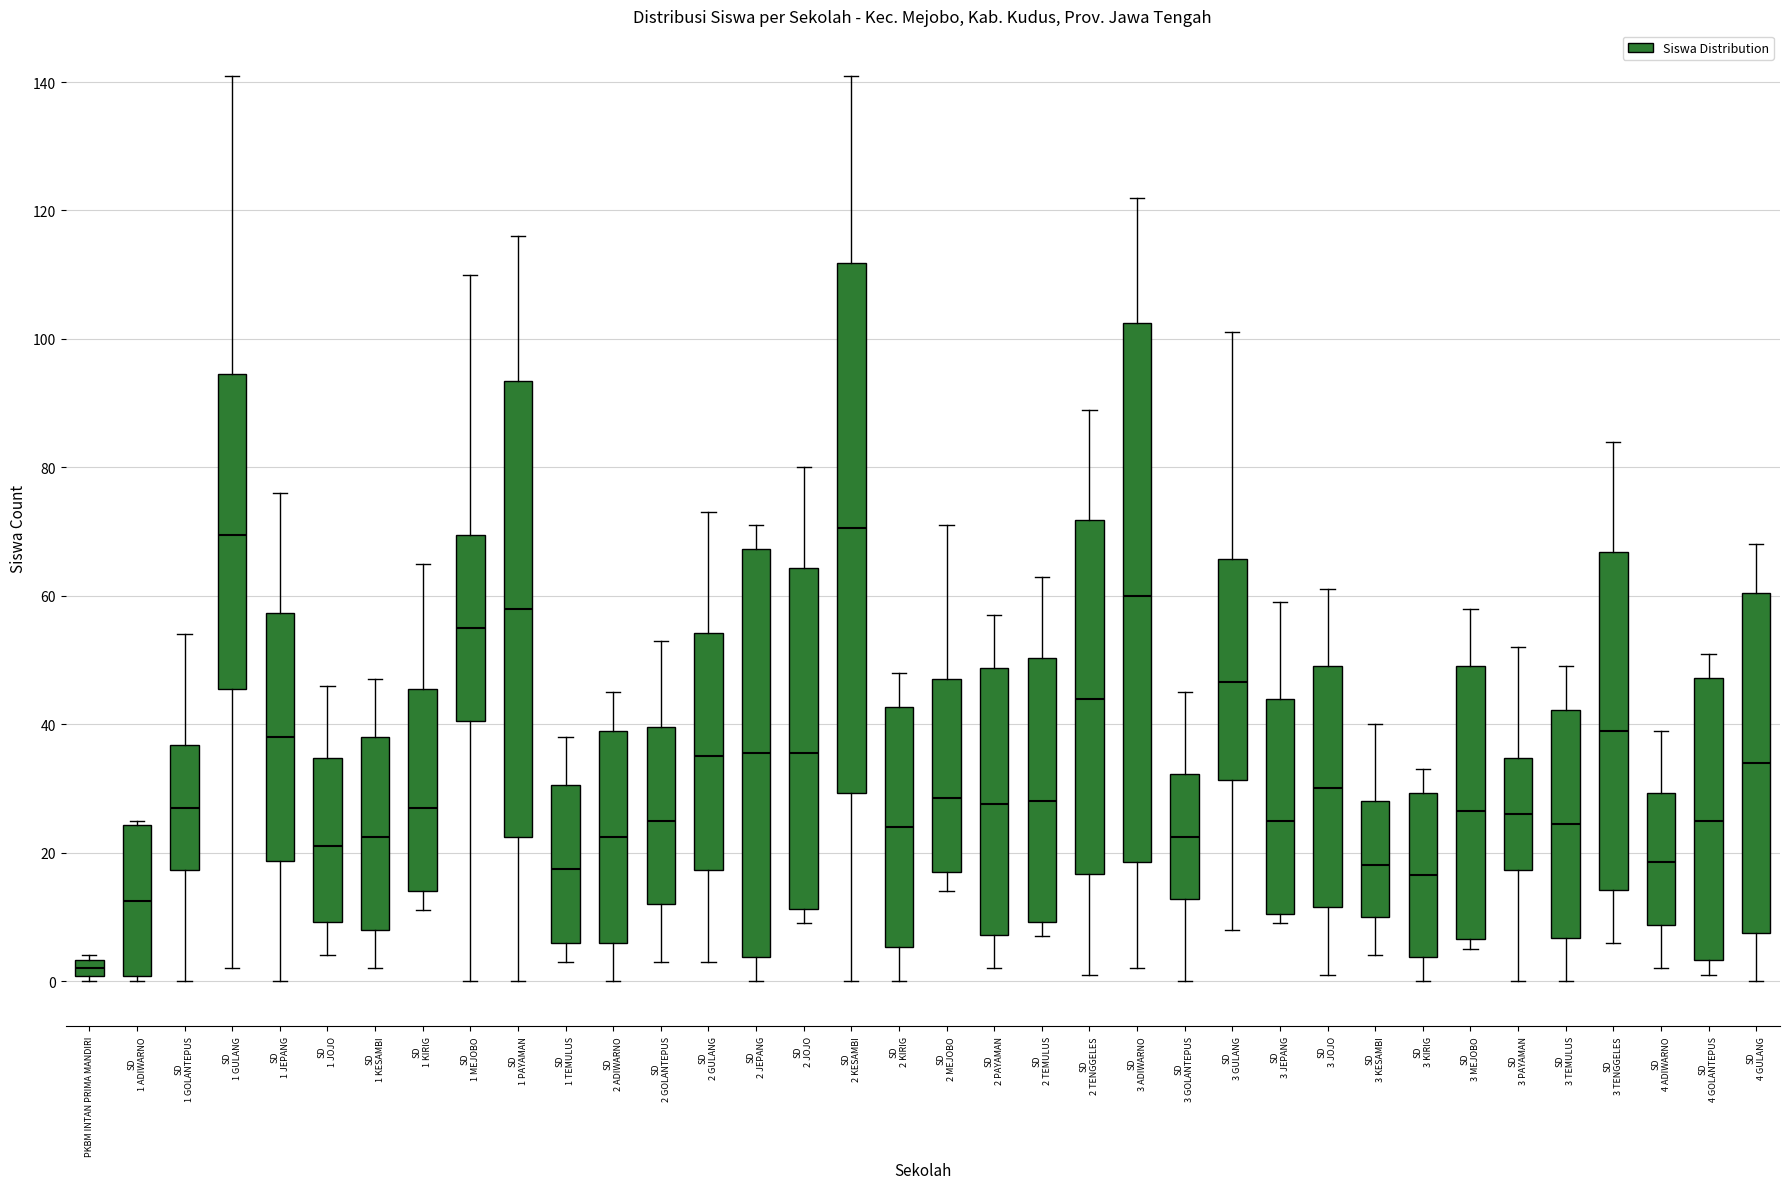

Where is the upper edge of the box for SD 3 KIRIG on the y-axis? The values are not printed on the chart, so give them approximately, as read against the axis.

30